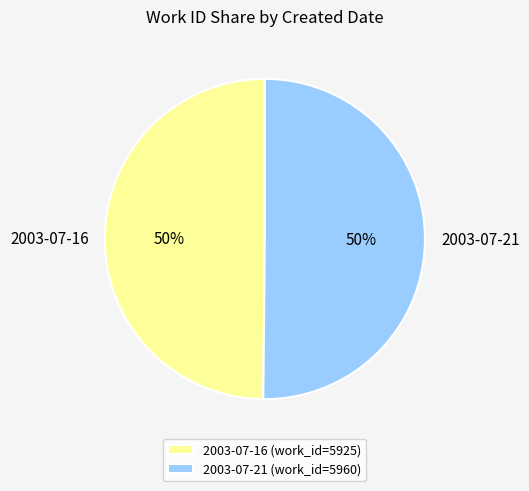

Combined, do 2003-07-21 and 2003-07-16 account for over 50%?

Yes